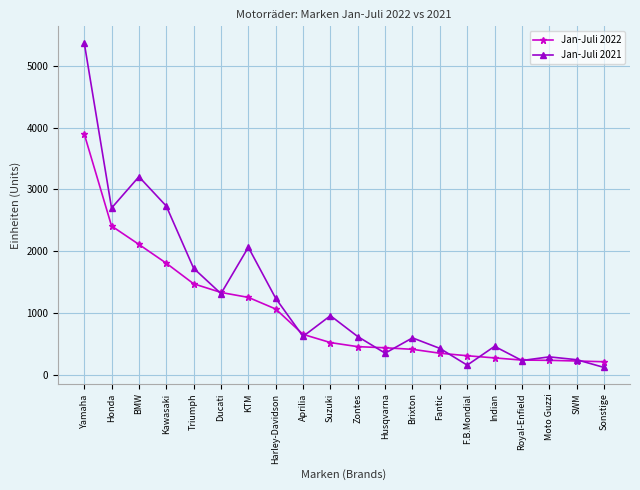

What is the value of the Jan-Juli 2021 point at the 6th from the left?

1314